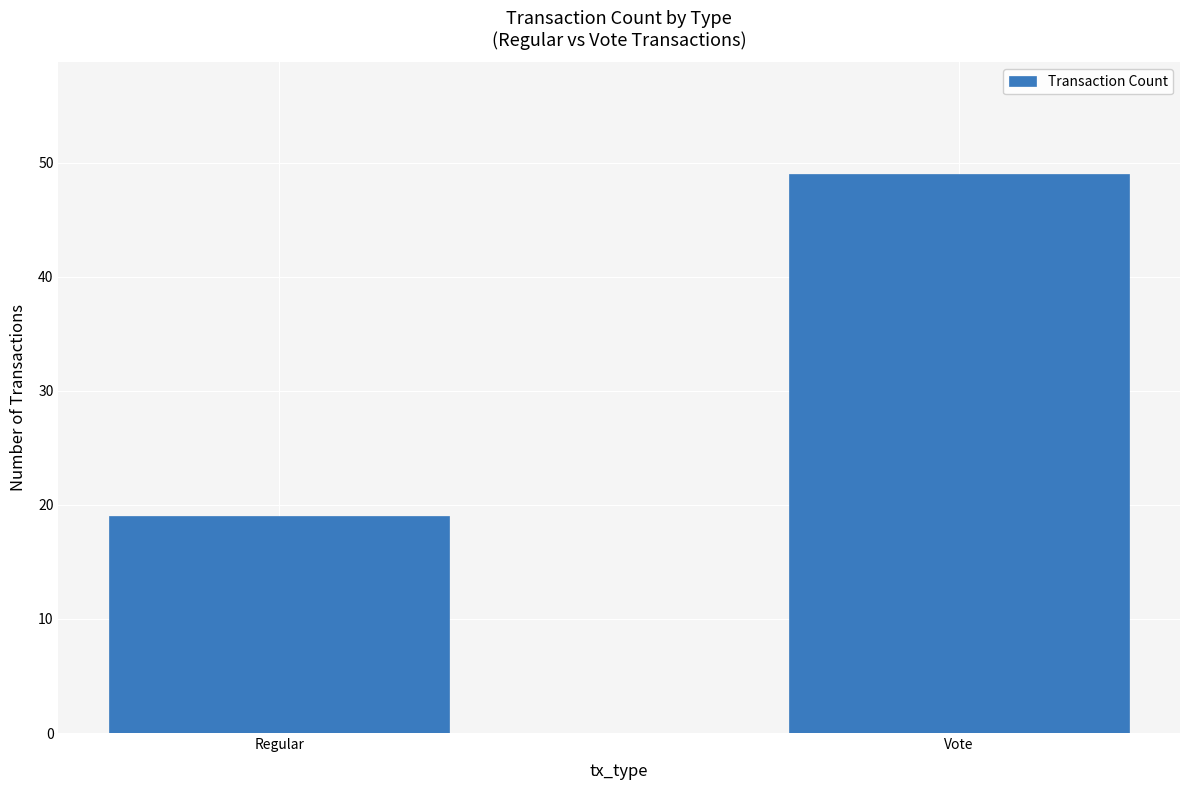

Rank the categories by value from highest to lowest.

Vote, Regular